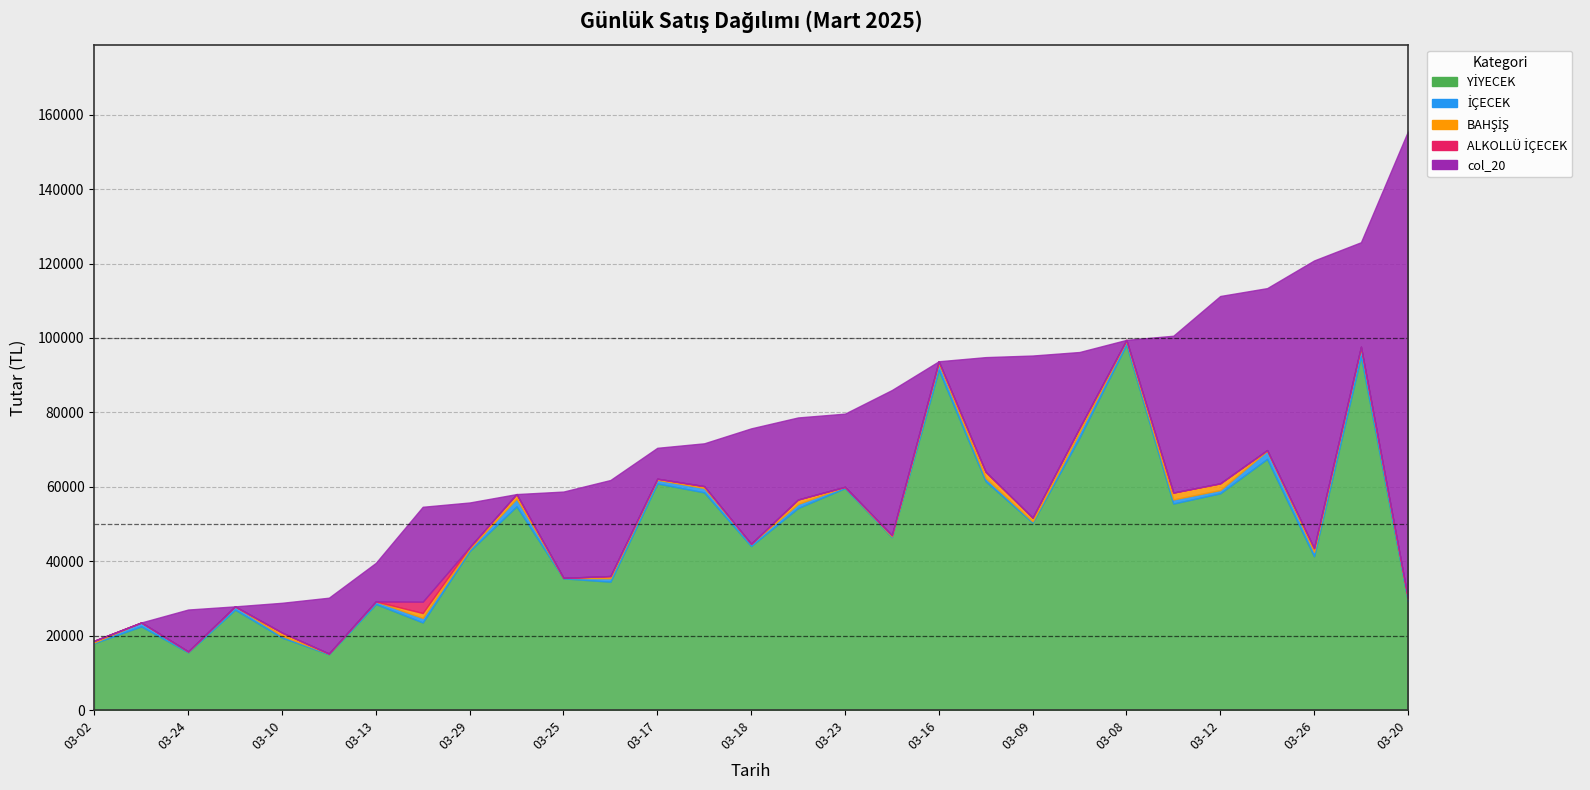

At how many categories does at least one series exceed 81890?

4